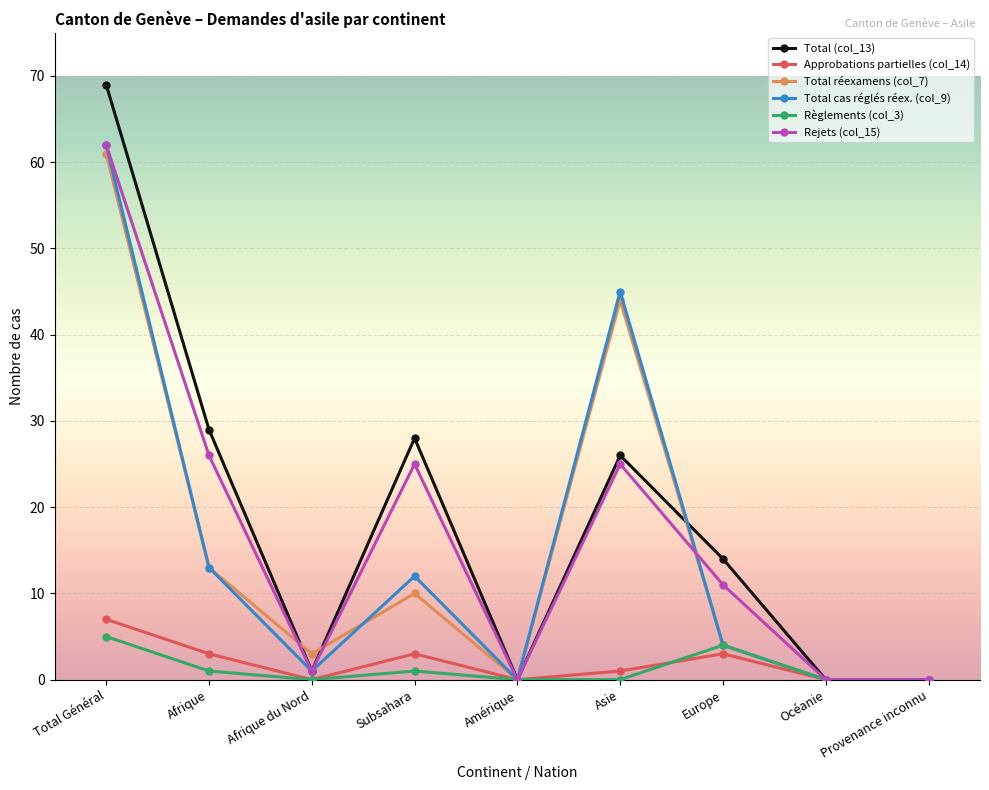

Is the value of Approbations partielles (col_14) at Afrique greater than the value of Règlements (col_3) at Subsahara?

Yes